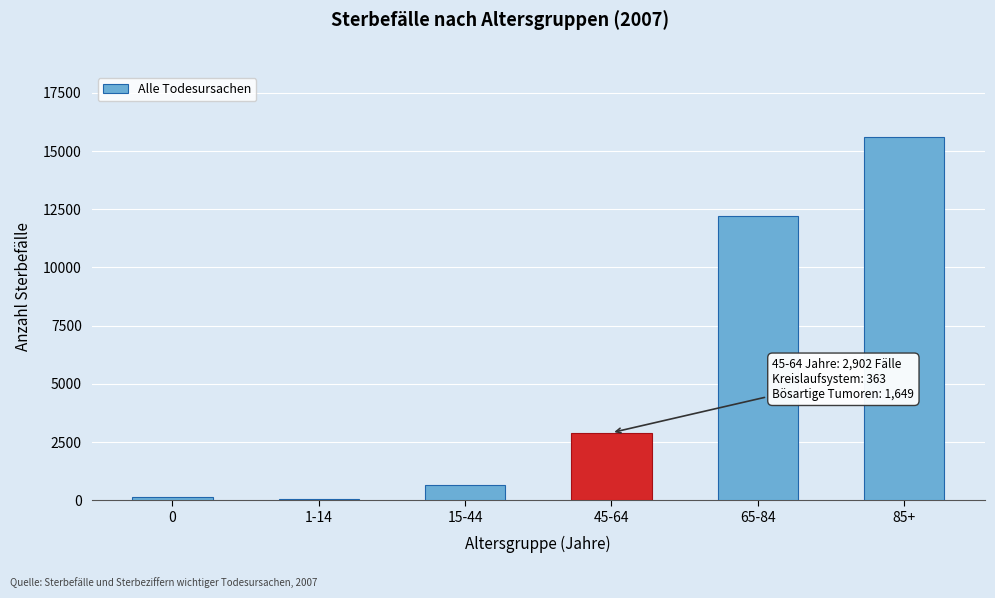

Reading left to right, what are all the values shown in this chart?

0=141	1-14=59	15-44=653	45-64=2902	65-84=12196	85+=15594